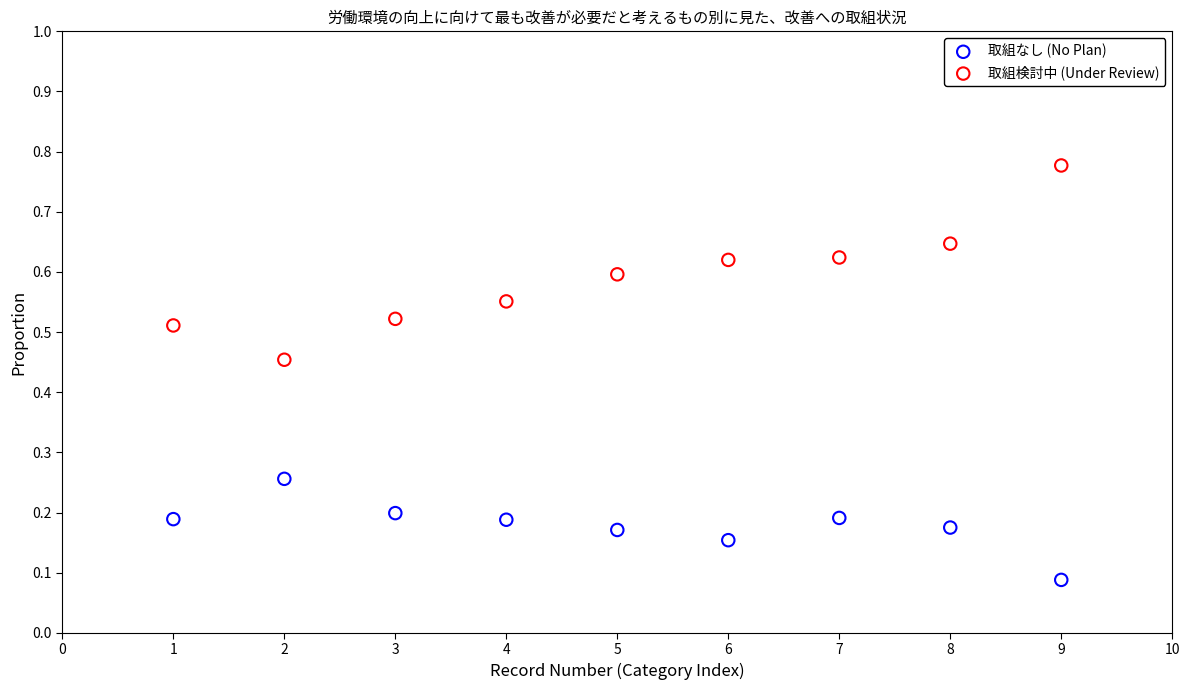

Which series reaches the minimum Y coordinate?

取組なし (No Plan)